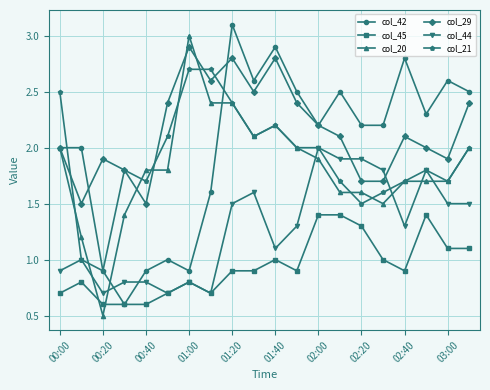

How many interior local peaks does the col_29 series have?

5